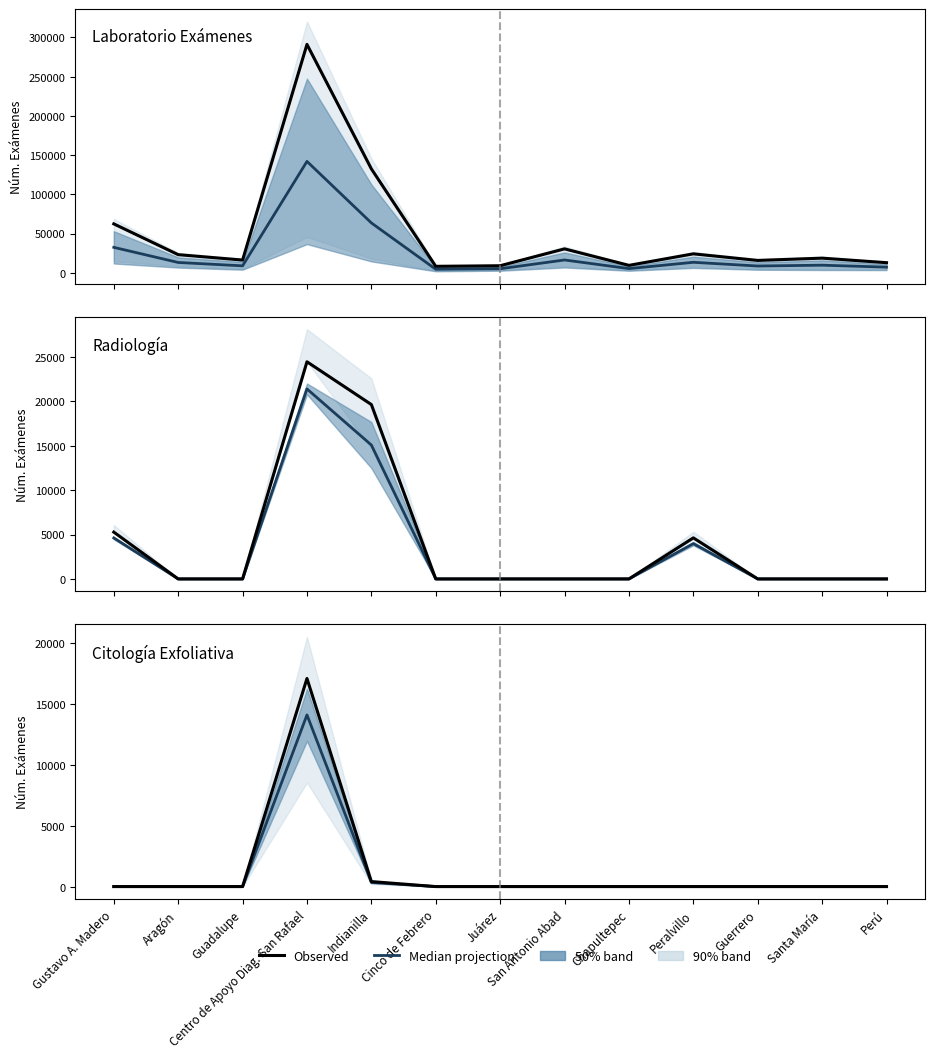

What is the difference between the highest and lowest values at Centro de Apoyo Diag. San Rafael?

2988.8